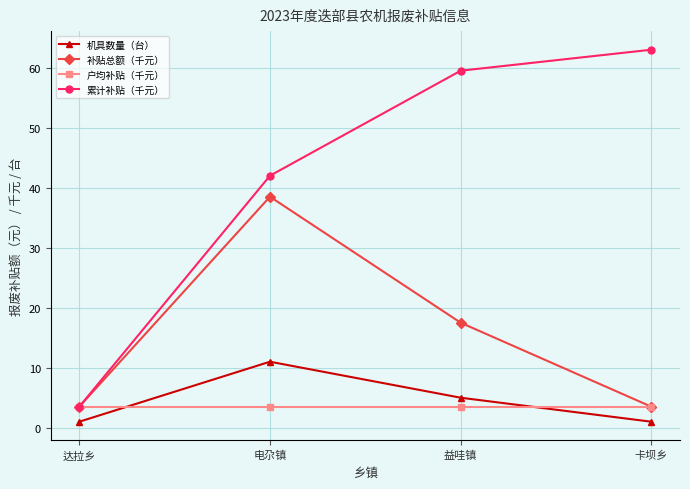

What are all the series names shown in the legend?

机具数量（台）, 补贴总额（千元）, 户均补贴（千元）, 累计补贴（千元）